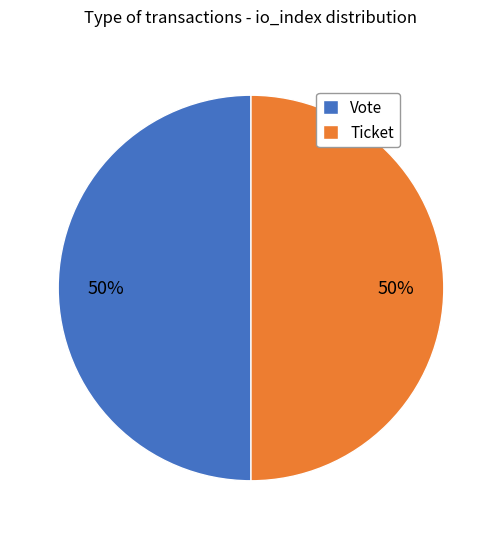

To the nearest percent, what is the average slice percentage?

50%